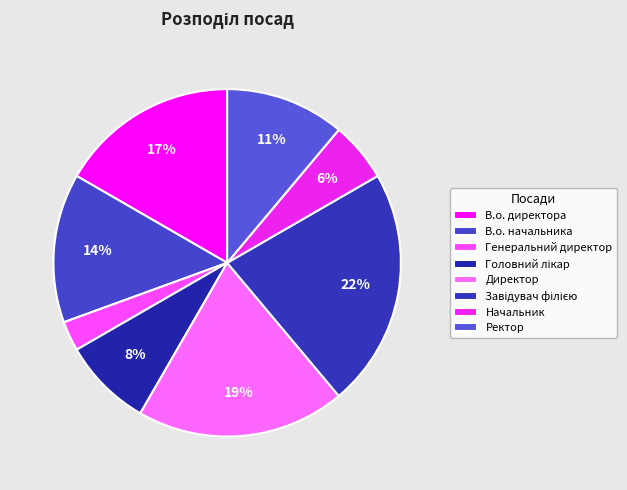

Rank the categories by value from lowest to highest.

Генеральний директор, Начальник, Головний лікар, Ректор, В.о. начальника, В.о. директора, Директор, Завідувач філією